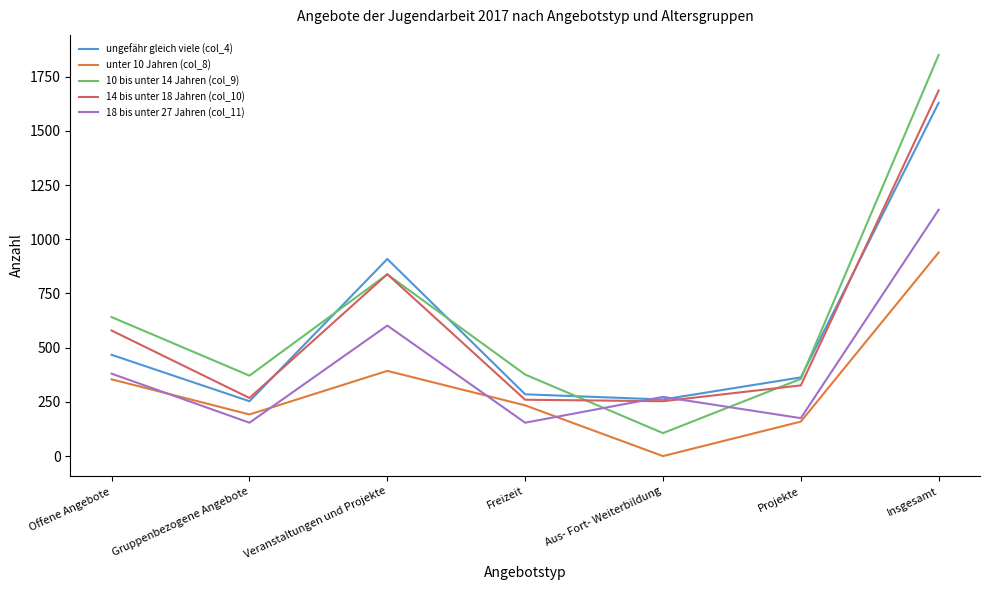

True or false: ungefähr gleich viele (col_4) and unter 10 Jahren (col_8) intersect in this chart.

False